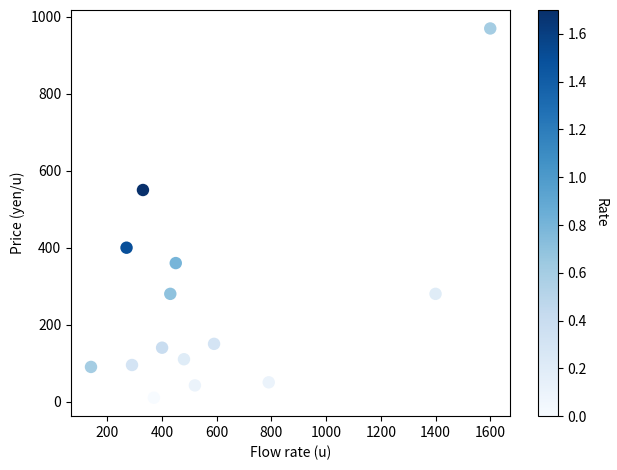

What is the range of X values (max minus min)?

1460